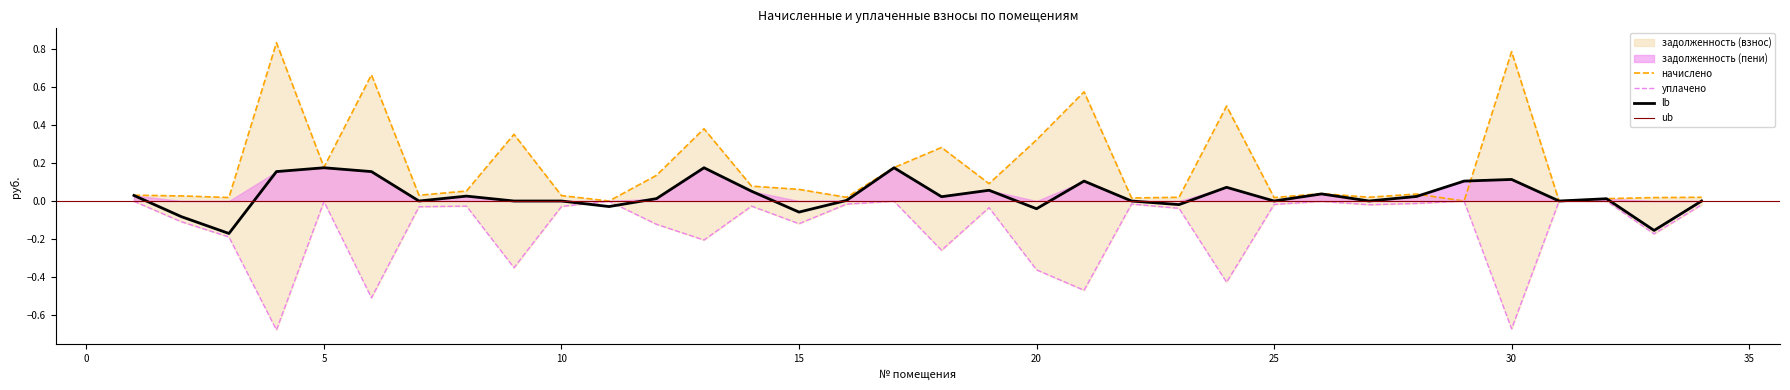

At how many categories does at least one series exceed 0?

31